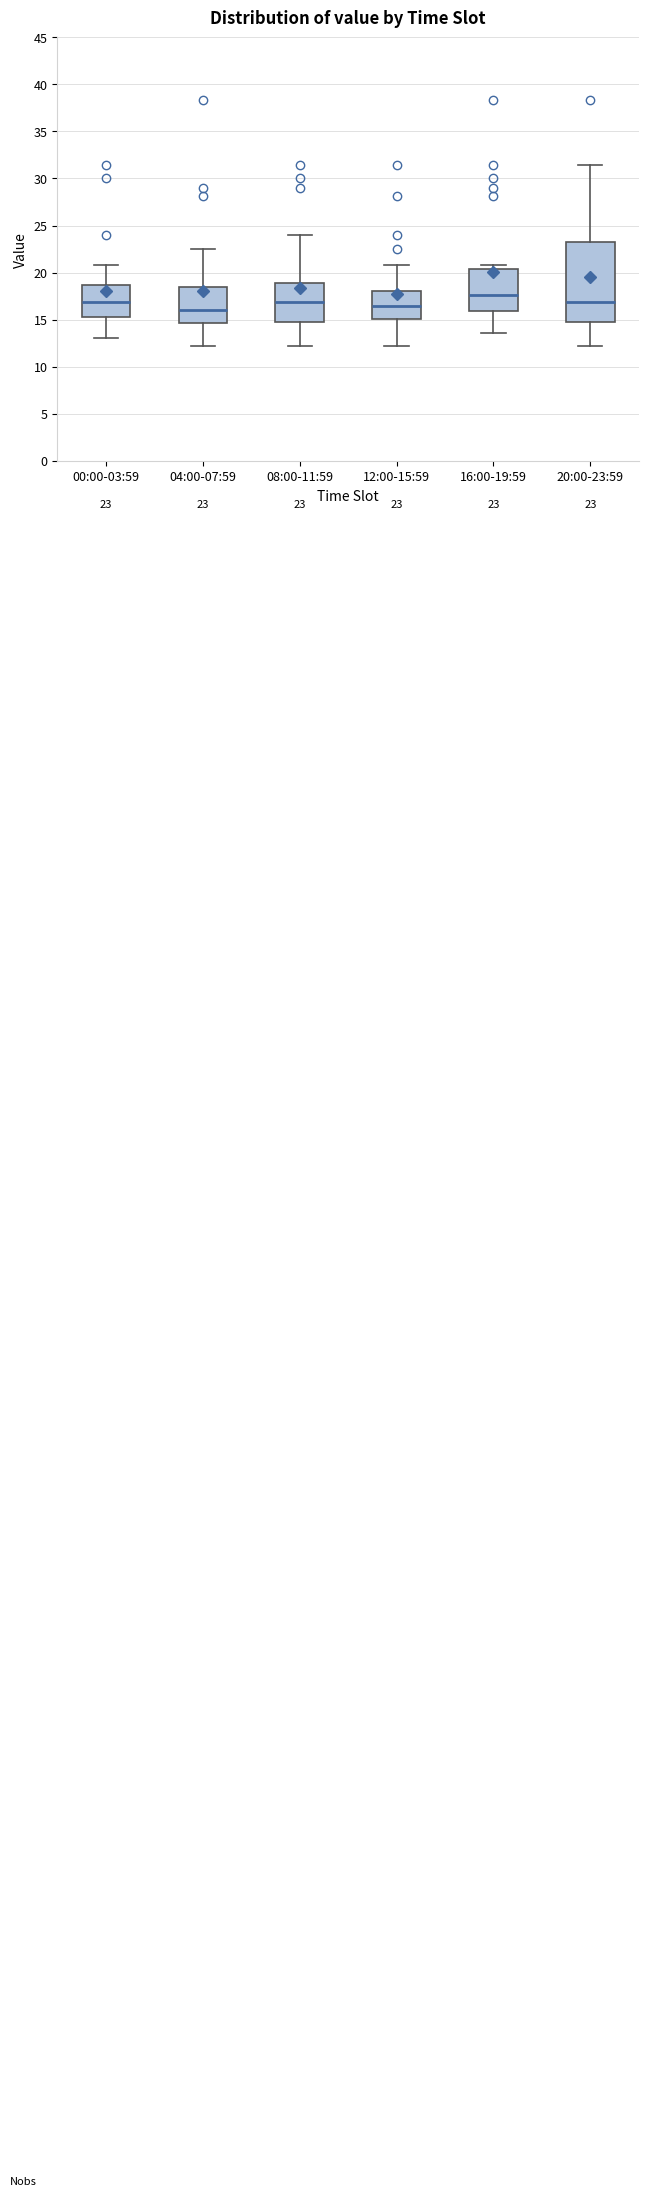

Which box is the tallest, from its lower edge to its upper edge?

20:00-23:59